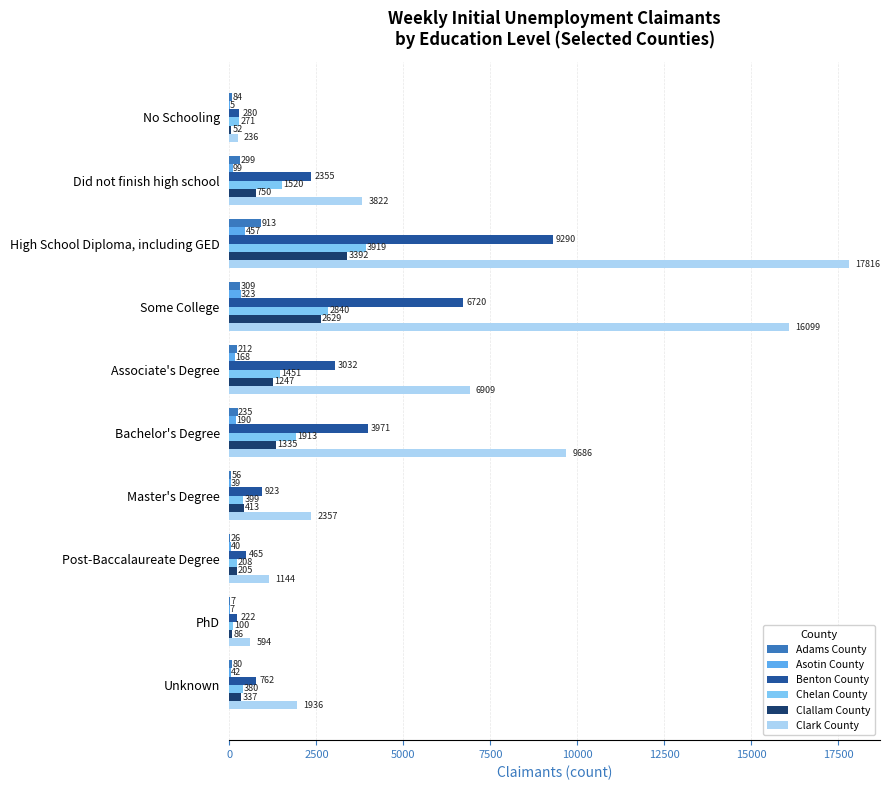

Which series has the largest total across all categories?

Clark County